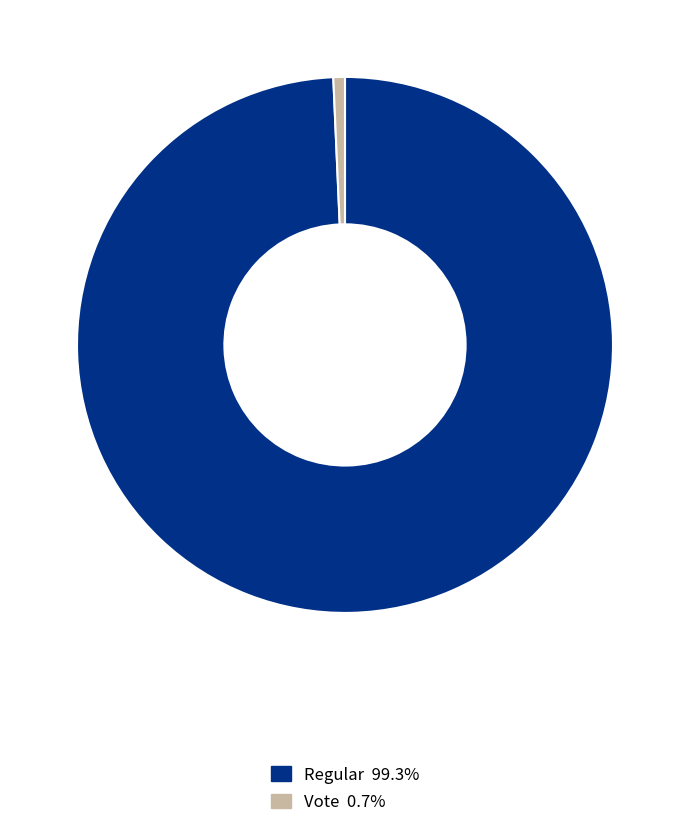

Is there any slice that represents more than half of the pie?

Yes